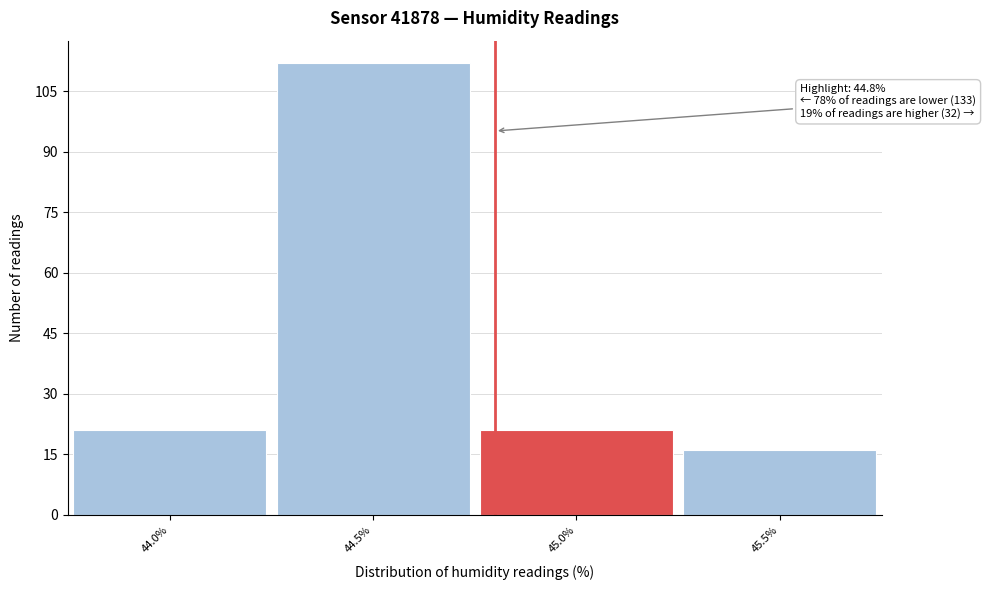

Over which range of the x-axis is the bar tallest?

44.25 to 44.75